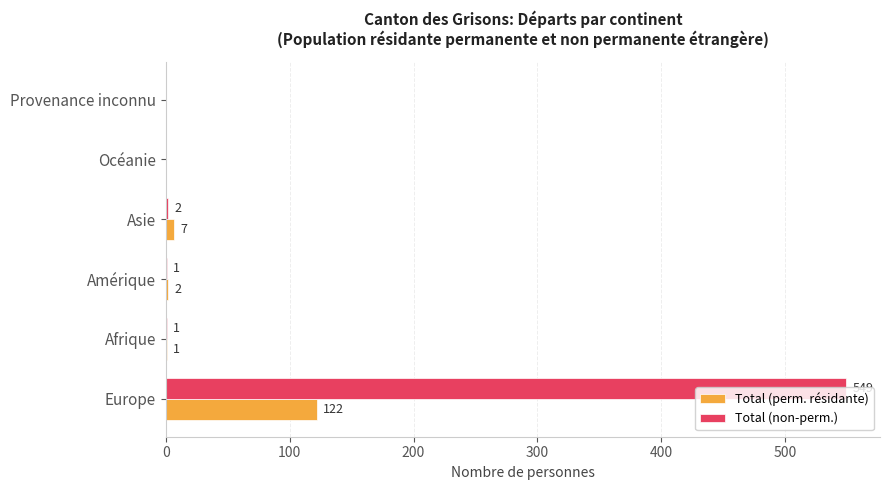

Which label corresponds to the largest value in the chart?

Europe